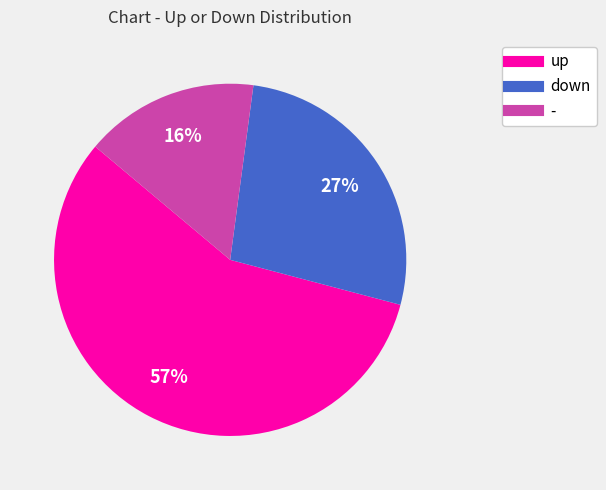

Approximately how many times larger is the value at down compared to up?

0.5